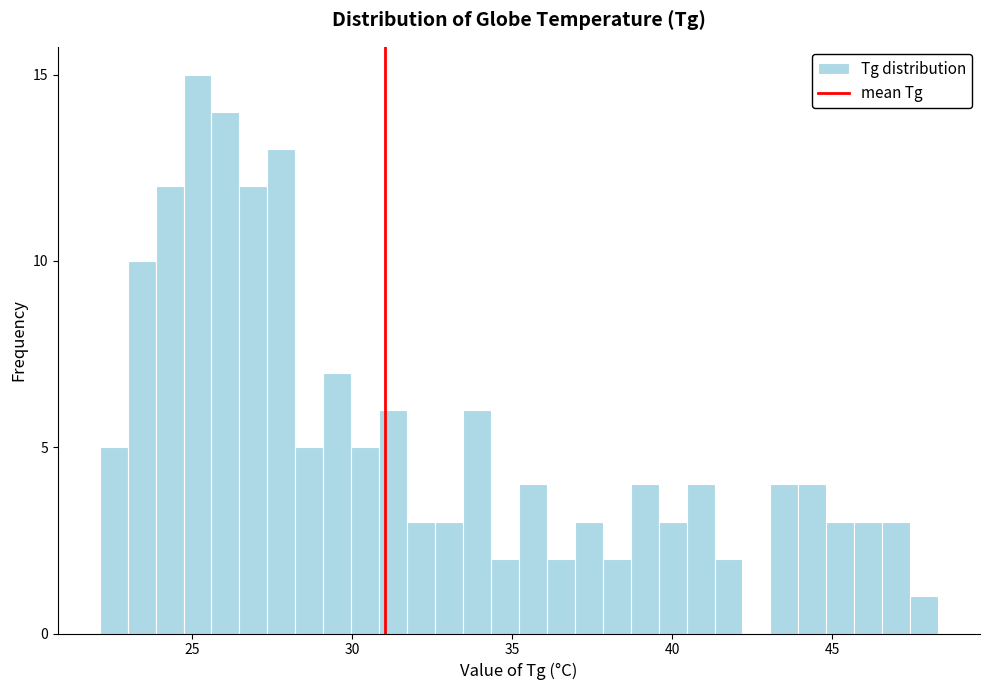

Around what value on the x-axis is the tallest bar? Give the approximate position of its centre, as read against the axis.

25.0